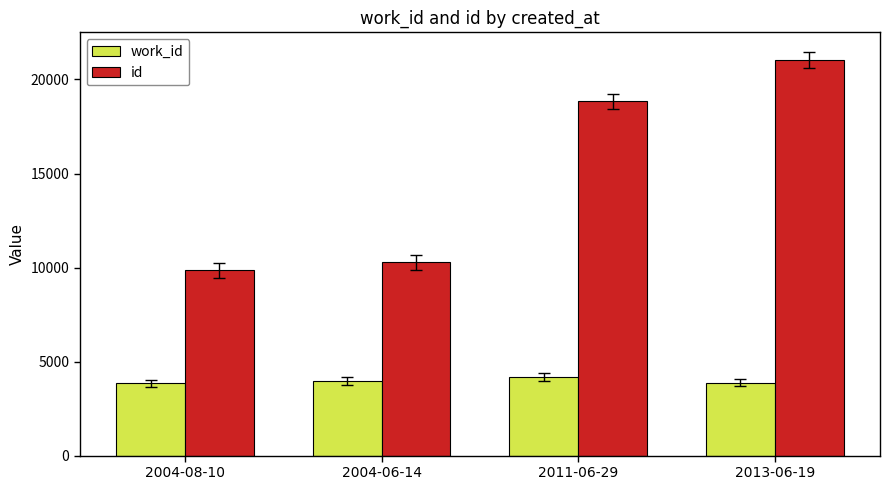

Which series has the largest total across all categories?

id